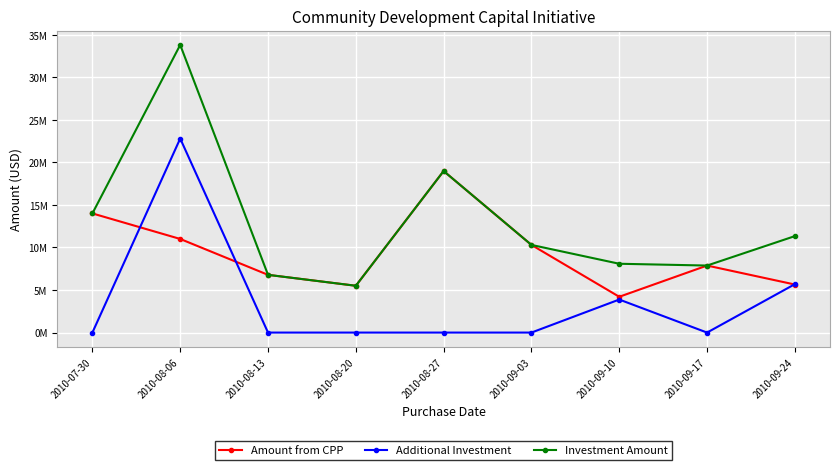

Does the chart display data point markers on the line(s)?

Yes